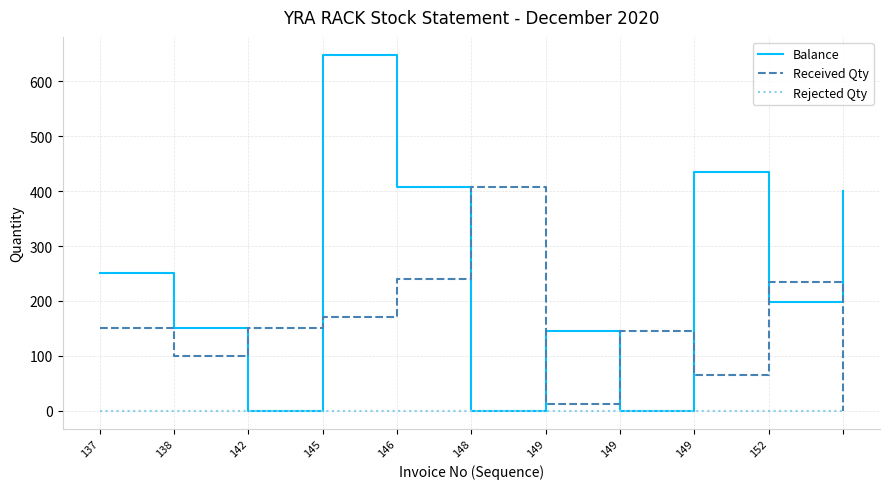

What is the sum of all Received Qty values?

1676